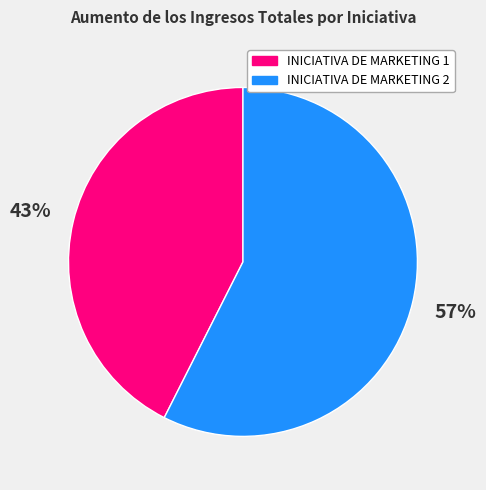

What is the largest slice in the pie chart?

INICIATIVA DE MARKETING 2